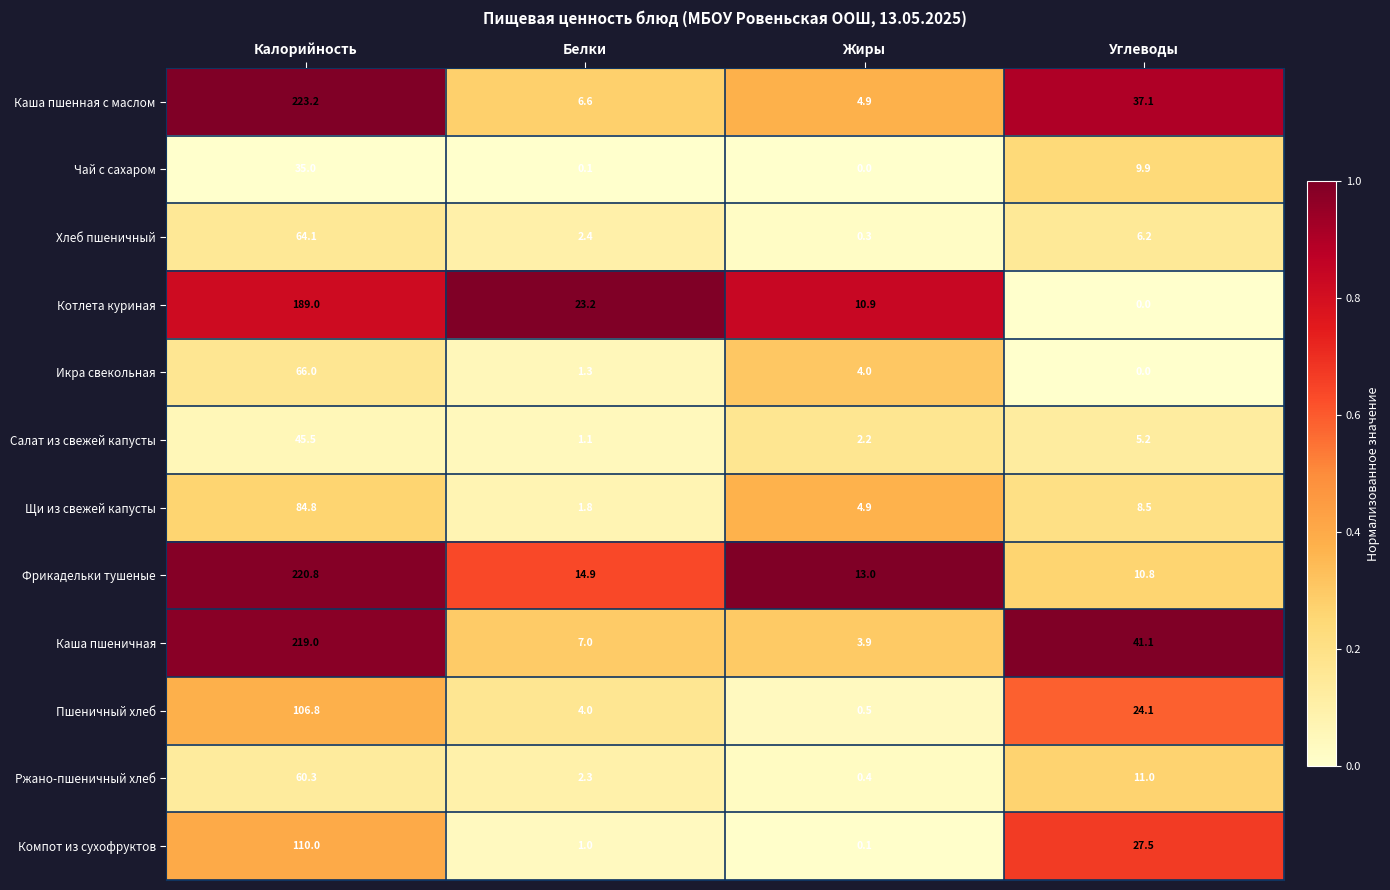

What is the approximate value of Хлеб пшеничный at Жиры?

0.3